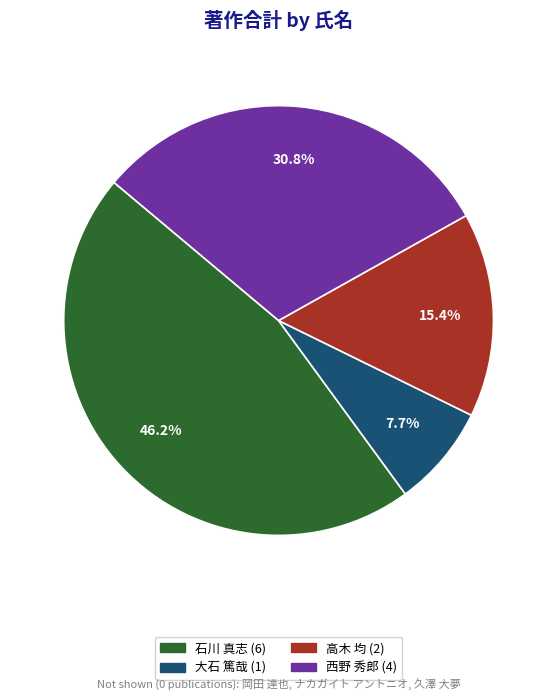

Is there a majority slice in this chart?

No